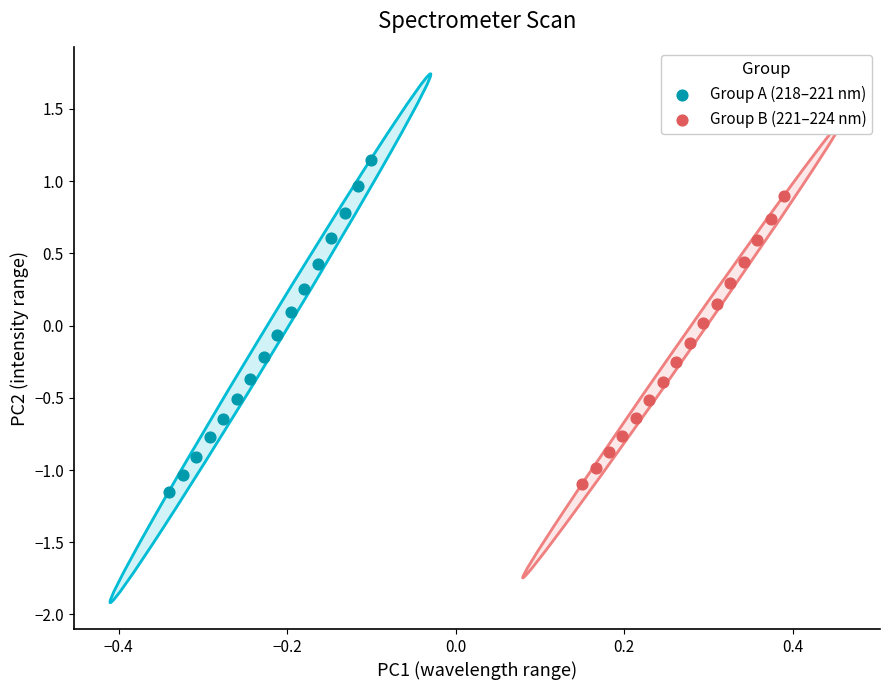

Which series reaches the maximum Y coordinate?

Group A (218–221 nm)